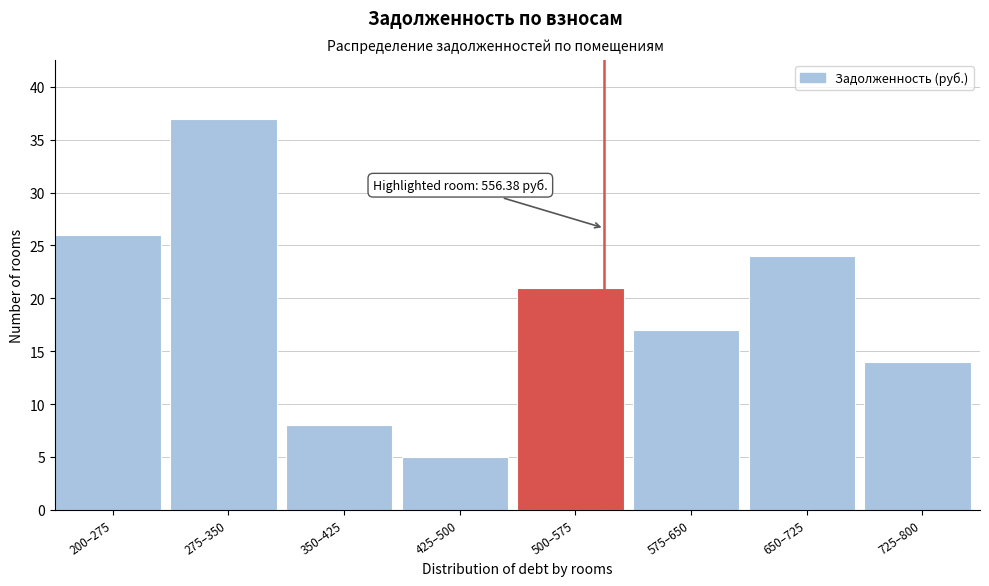

Reading left to right, what are all the values shown in this chart?

26	37	8	5	21	17	24	14